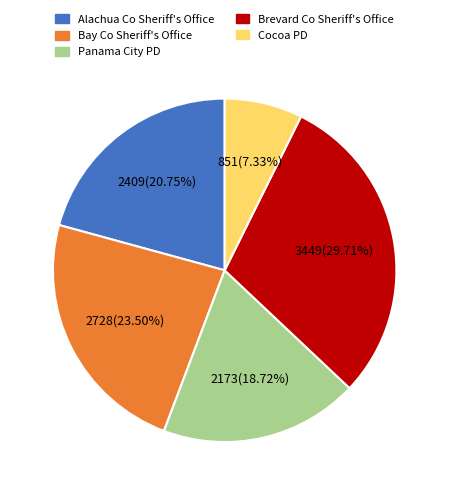

Which has a higher value, Bay Co Sheriff's Office or Panama City PD?

Bay Co Sheriff's Office